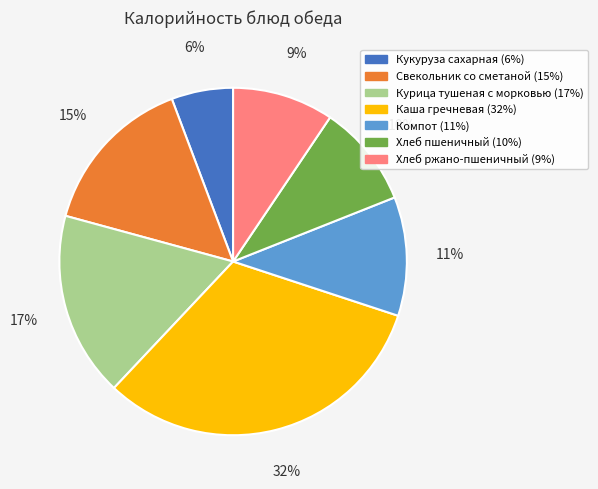

What is the largest slice in the pie chart?

Каша гречневая